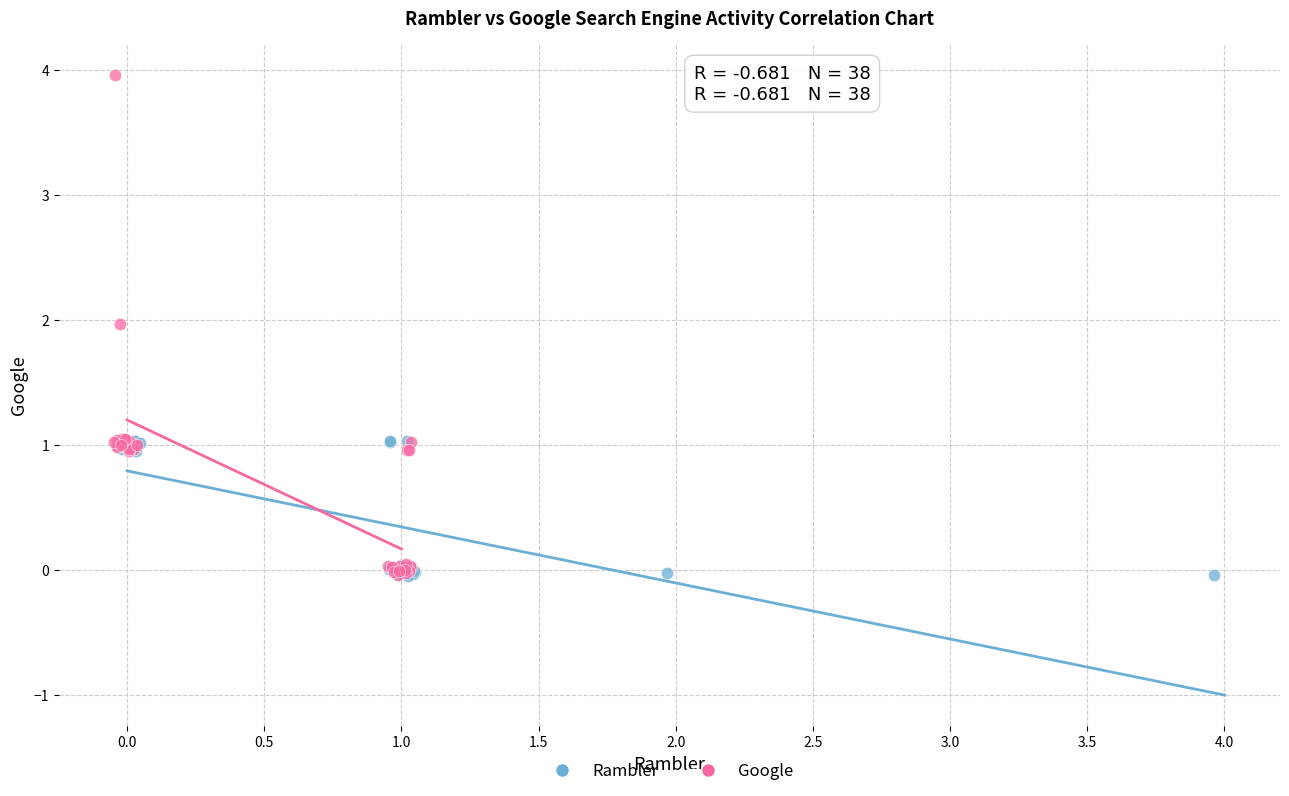

Which series reaches the maximum Y coordinate?

Google